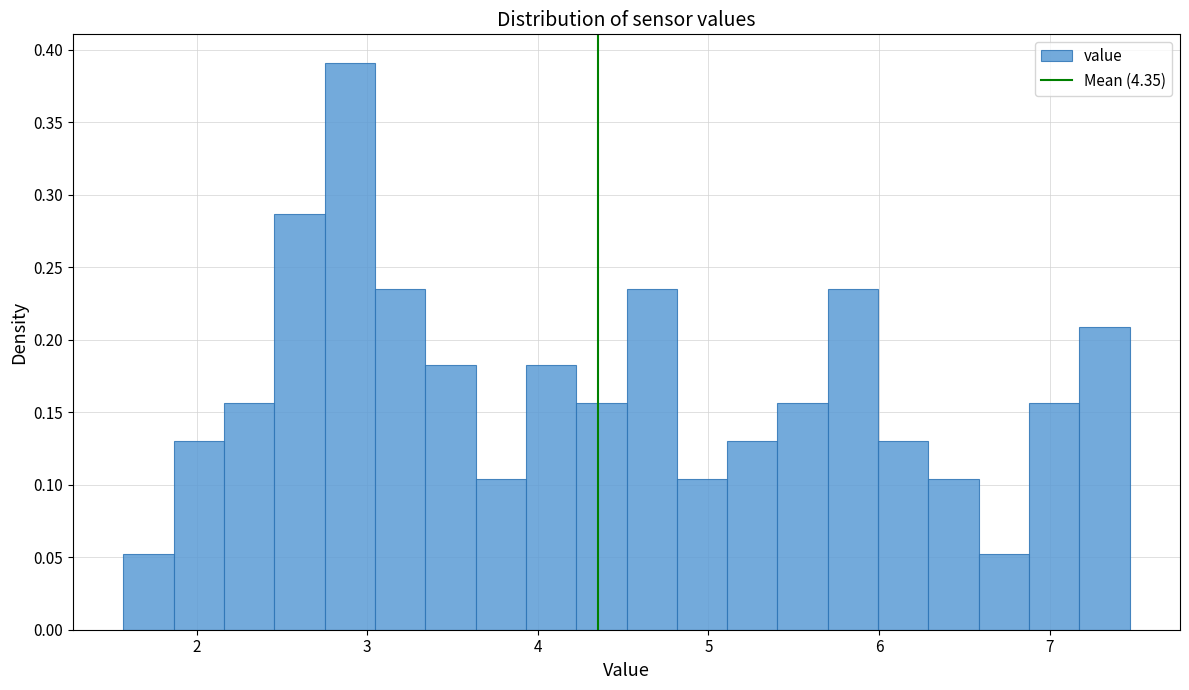

Around what value on the x-axis is the tallest bar? Give the approximate position of its centre, as read against the axis.

2.9